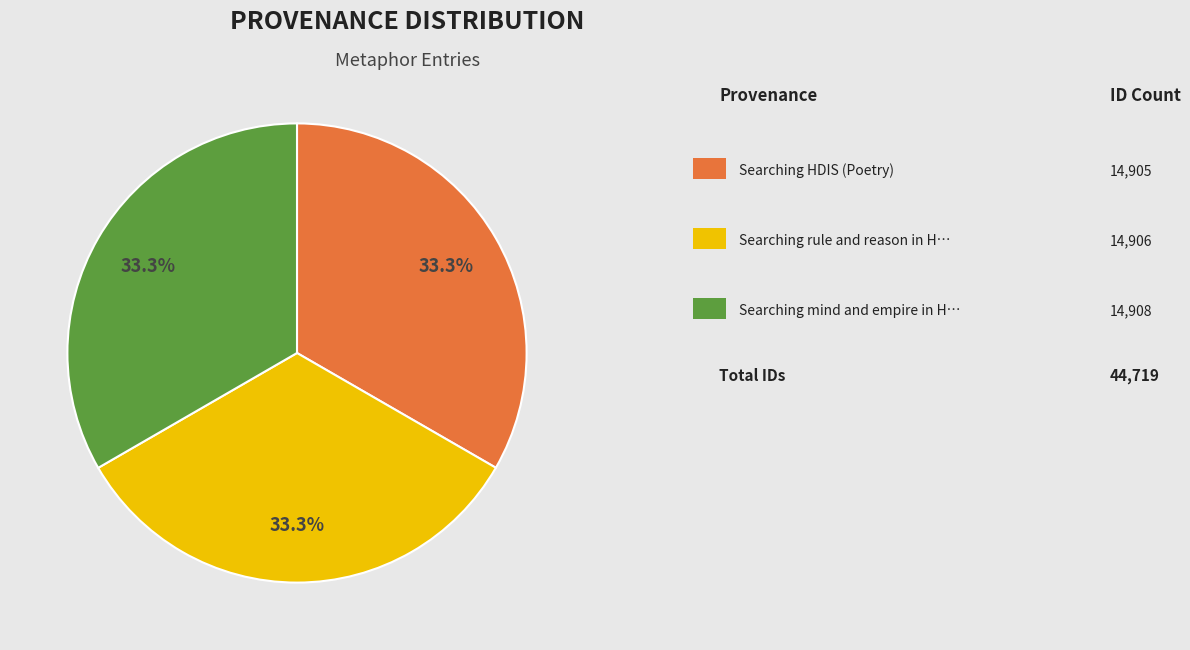

Does any single category account for the majority?

No